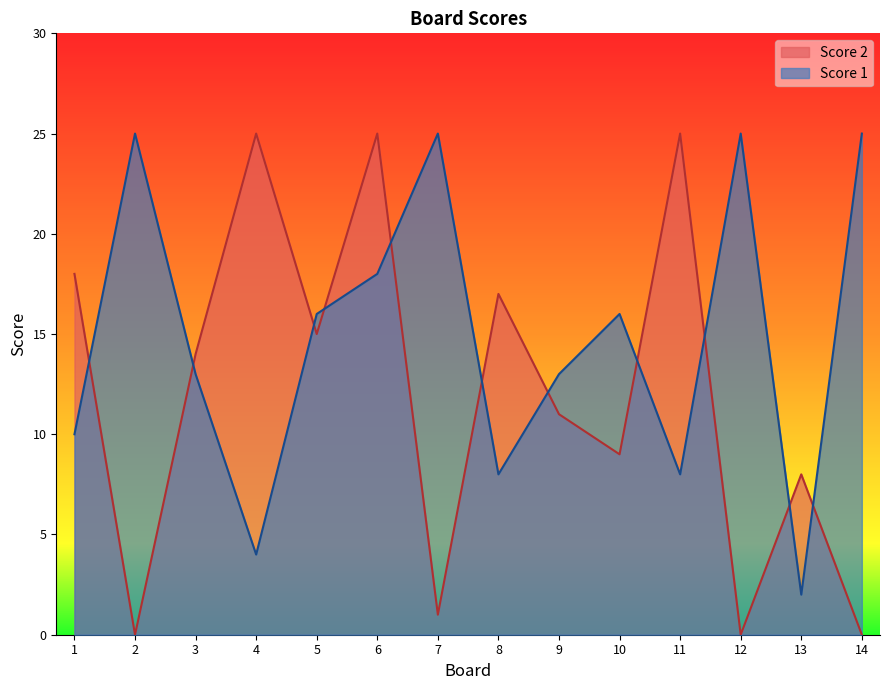

Which series has the widest spread of values?

Score 2